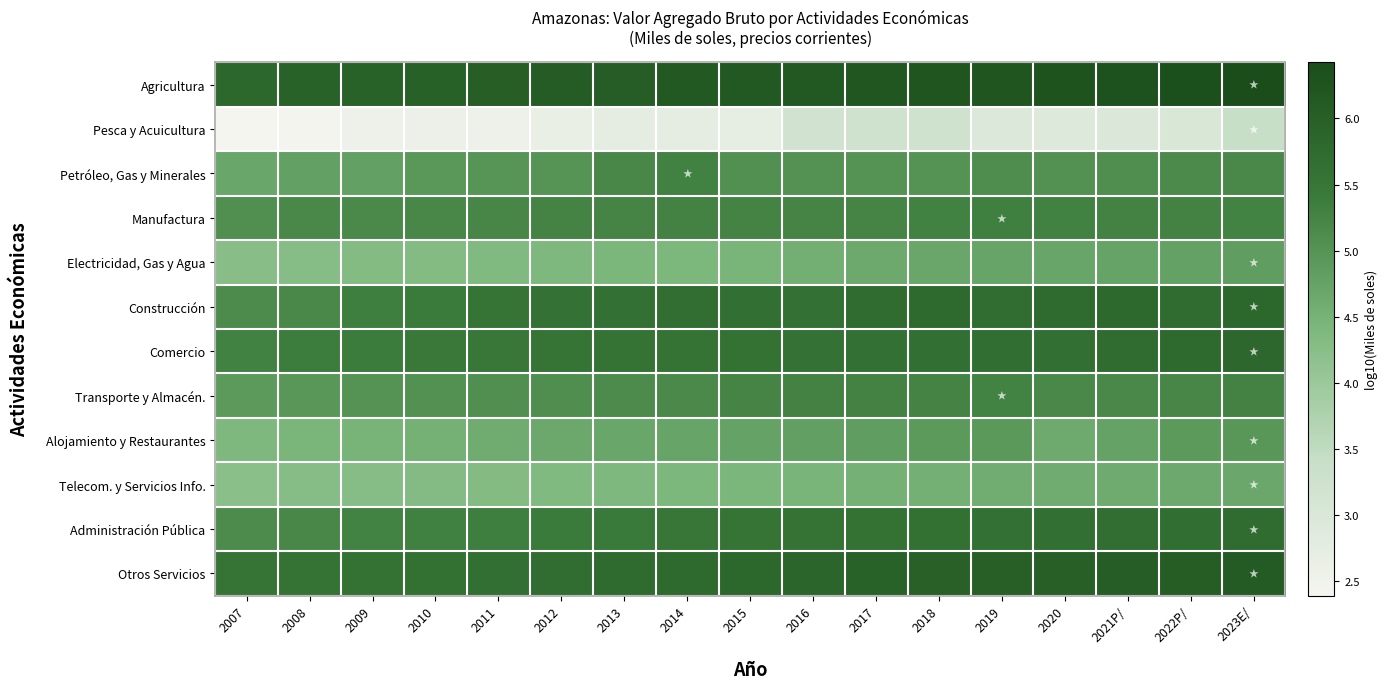

Which has a higher value, 2020 or 2023E/?

2023E/